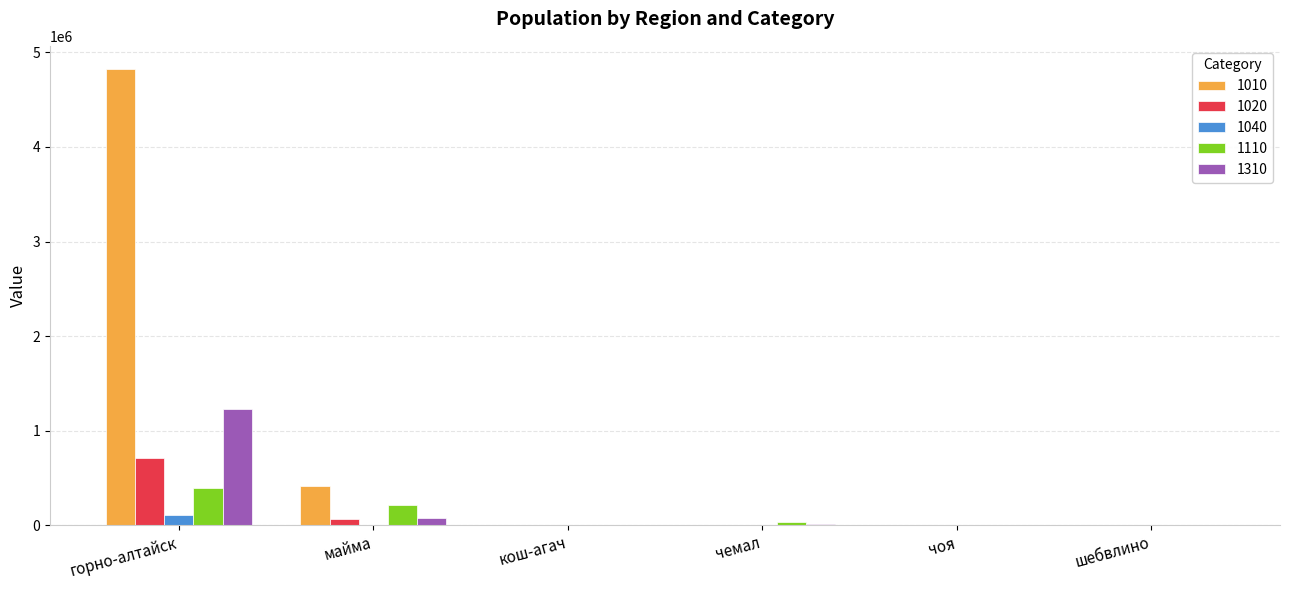

What is the maximum value shown in the chart?

4827554